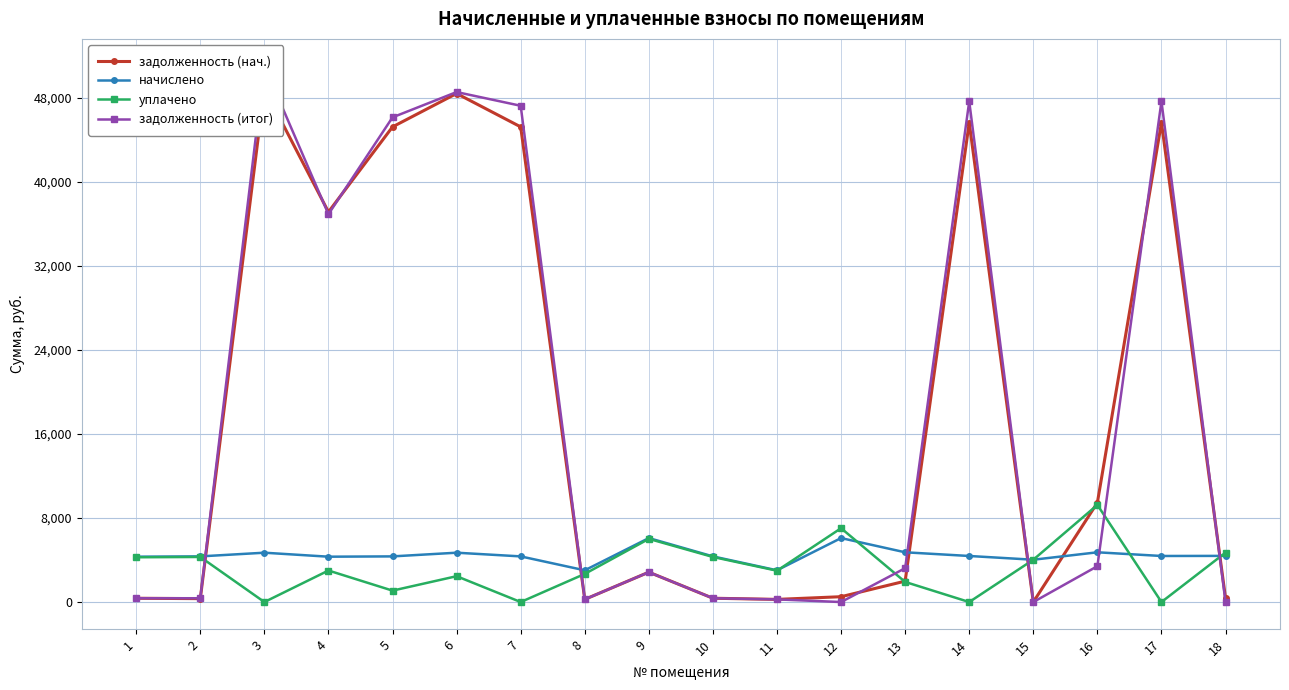

How many data points in задолженность (нач.) are less than 2843?

9